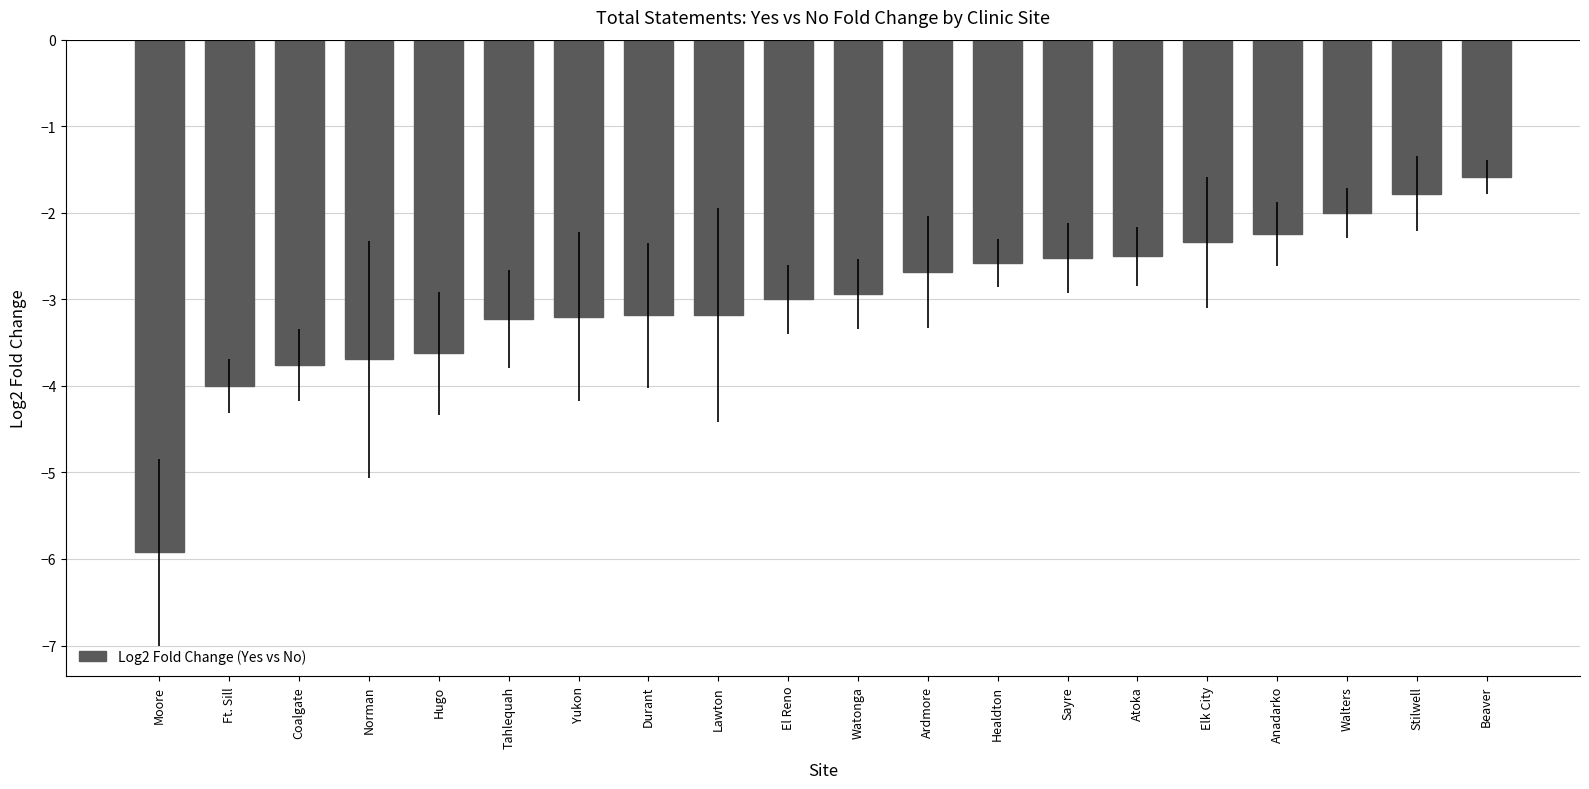

The chart shows a value of -1.6 at Ardmore. True or false?

False